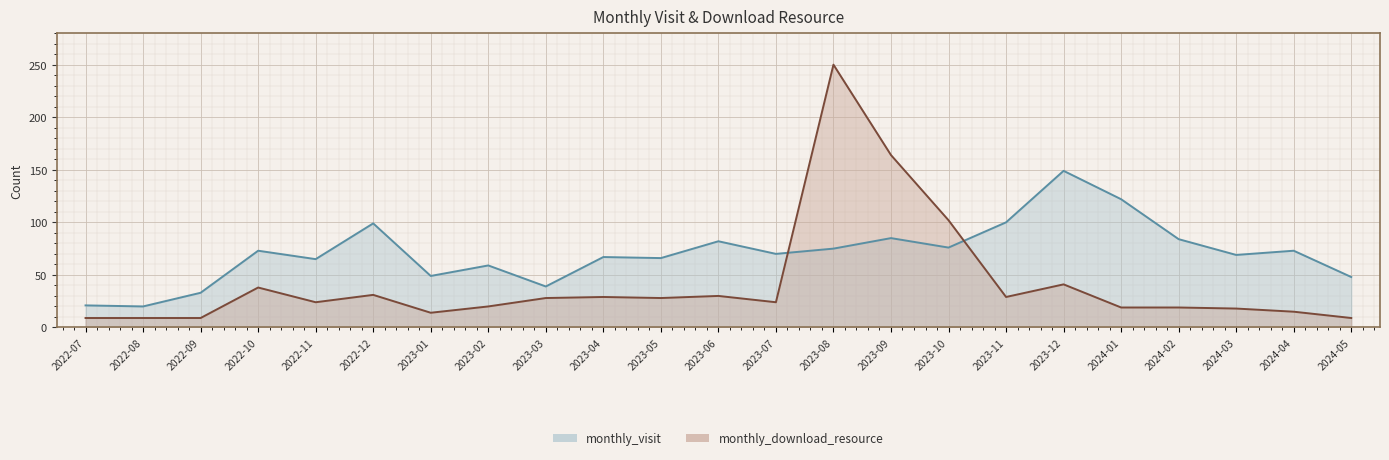

What is the difference between the monthly_visit values at 2022-11 and 2023-03?

26